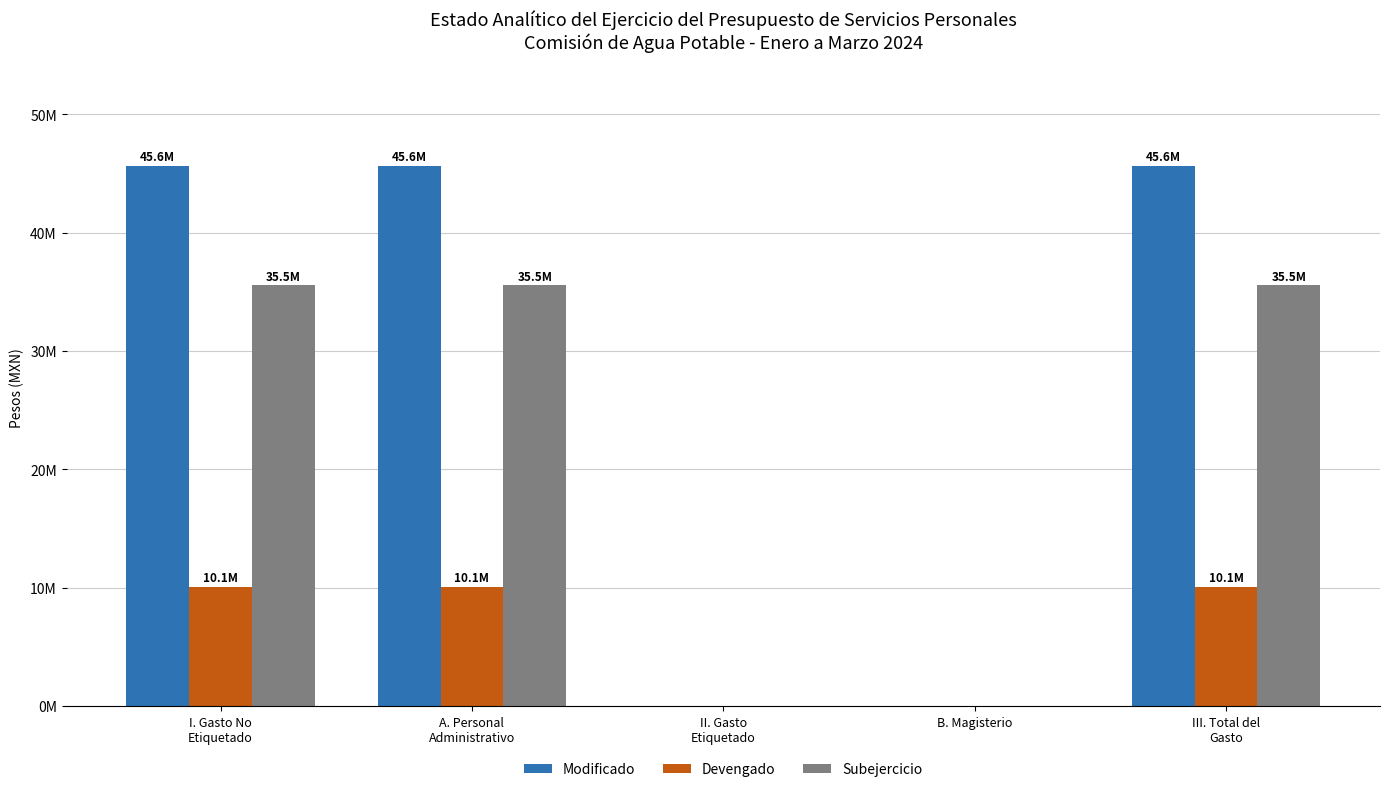

Are the bars grouped side by side (vs. stacked)?

Yes